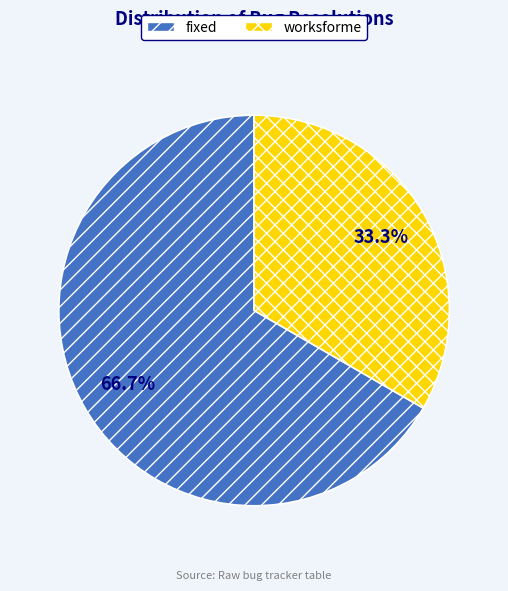

Between fixed and worksforme, which is larger?

fixed